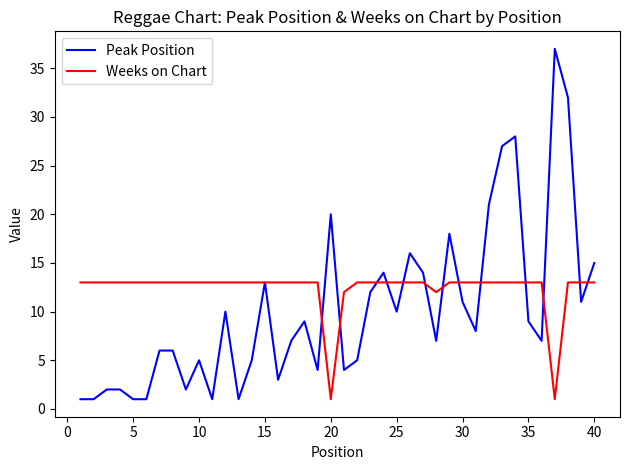

Which series has the largest total across all categories?

Weeks on Chart